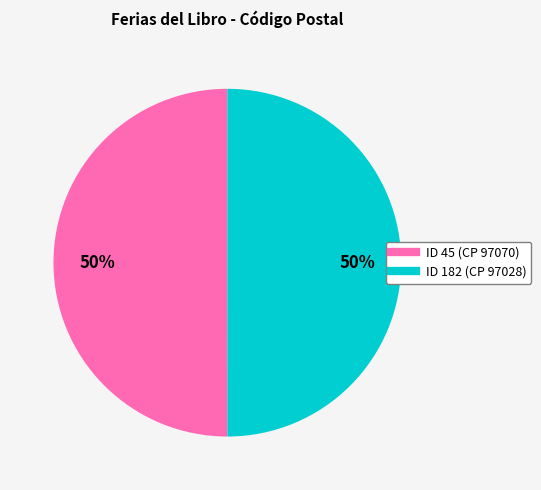

To the nearest percent, what is the average slice percentage?

50%